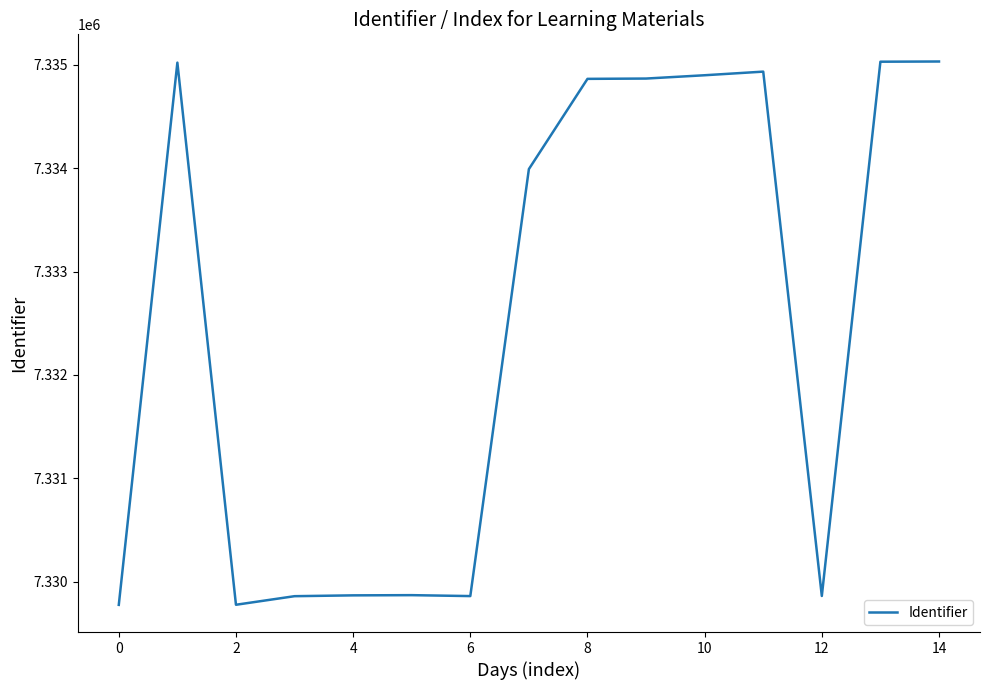

What is the minimum value shown in the chart?

7329775